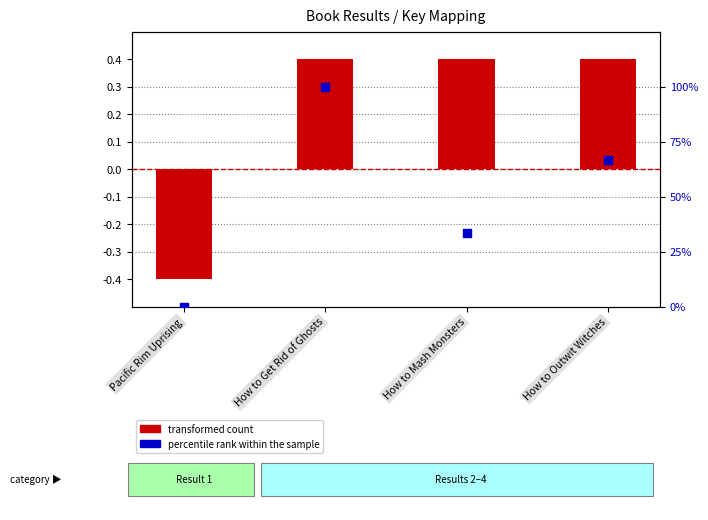

What are all the series names shown in the legend?

transformed count, percentile rank within the sample